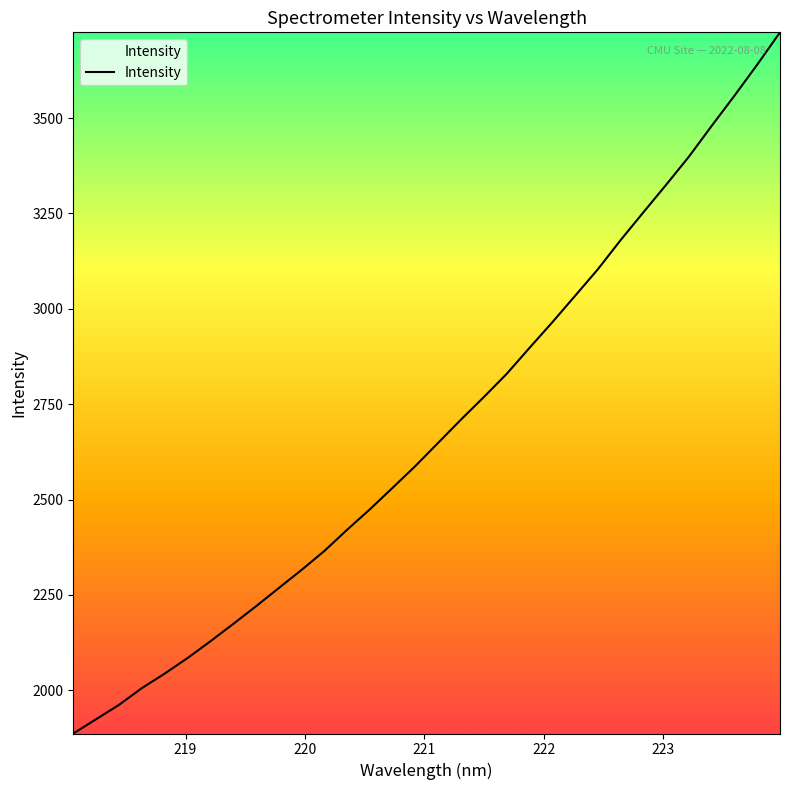

What is the maximum value shown in the chart?

3724.7